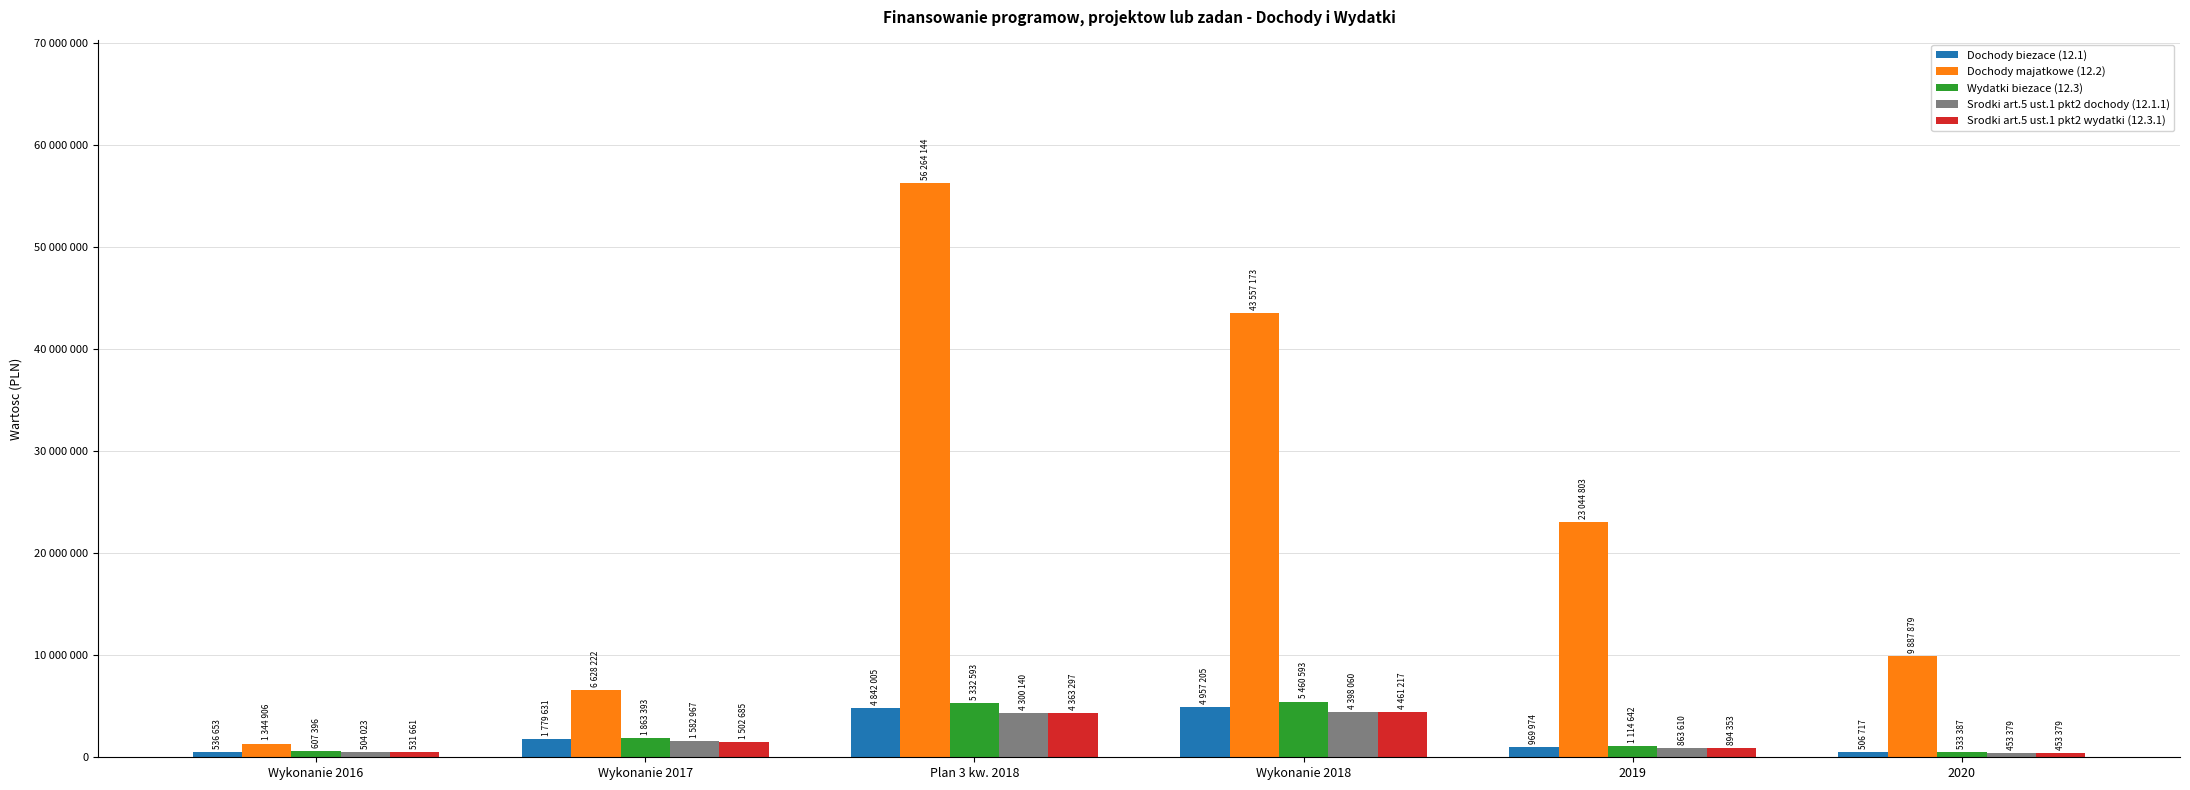

Does the chart contain any negative values?

No